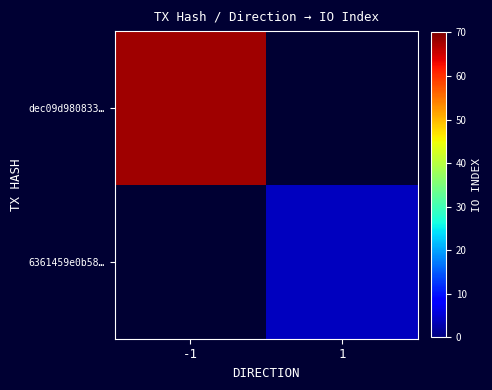

Count the number of data series in this chart.

2